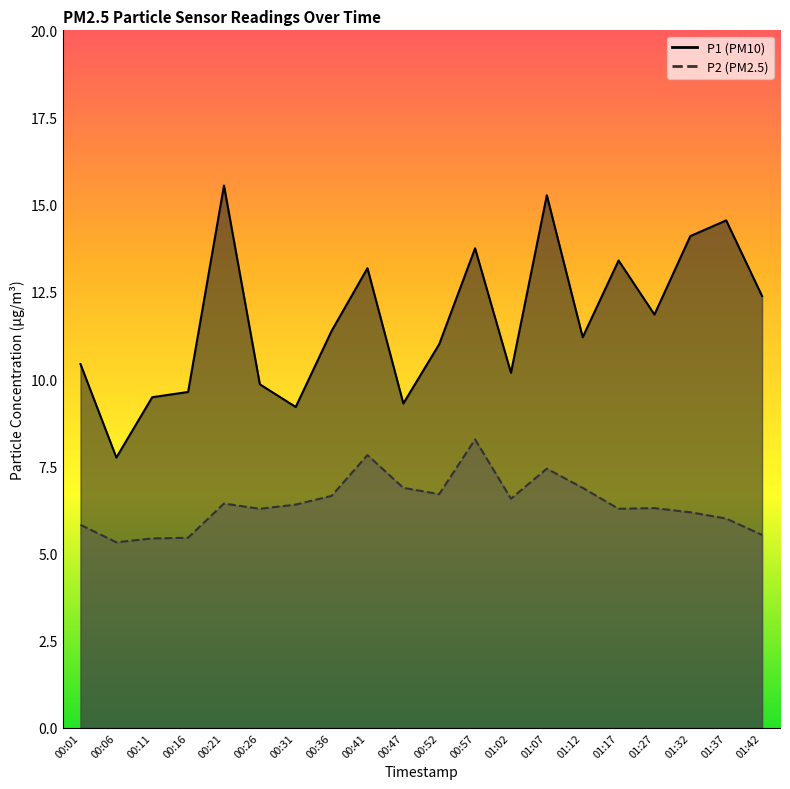

At which category does P2 reach its first local peak?

00:21